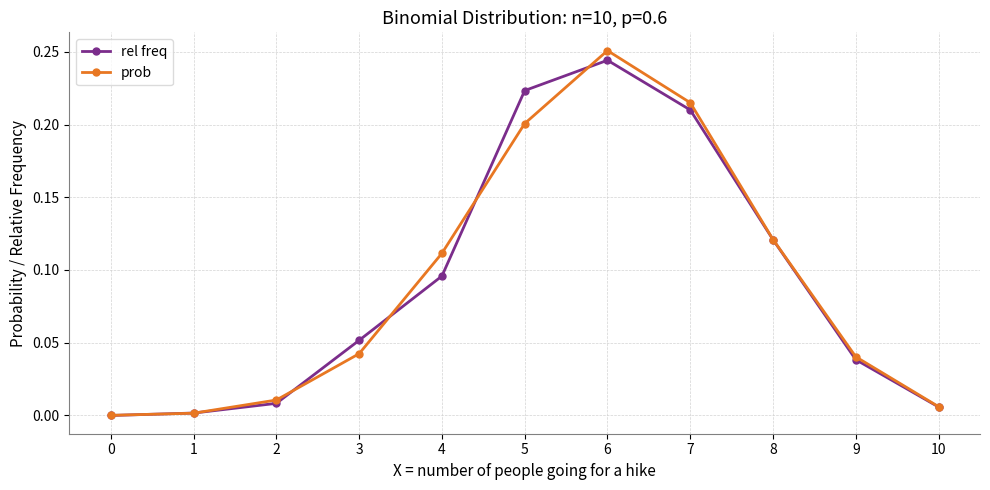

Rank the series at 4 from lowest to highest value.

rel freq, prob